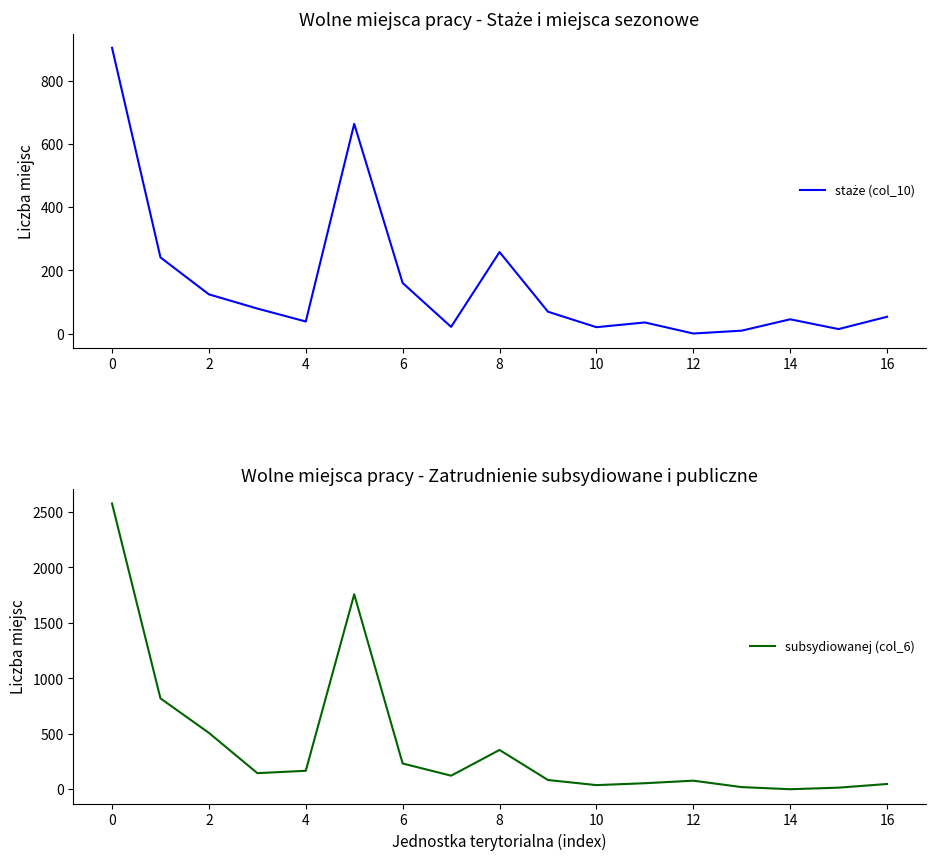

Is it true that staże (col_10) equals 35 at 11?

True